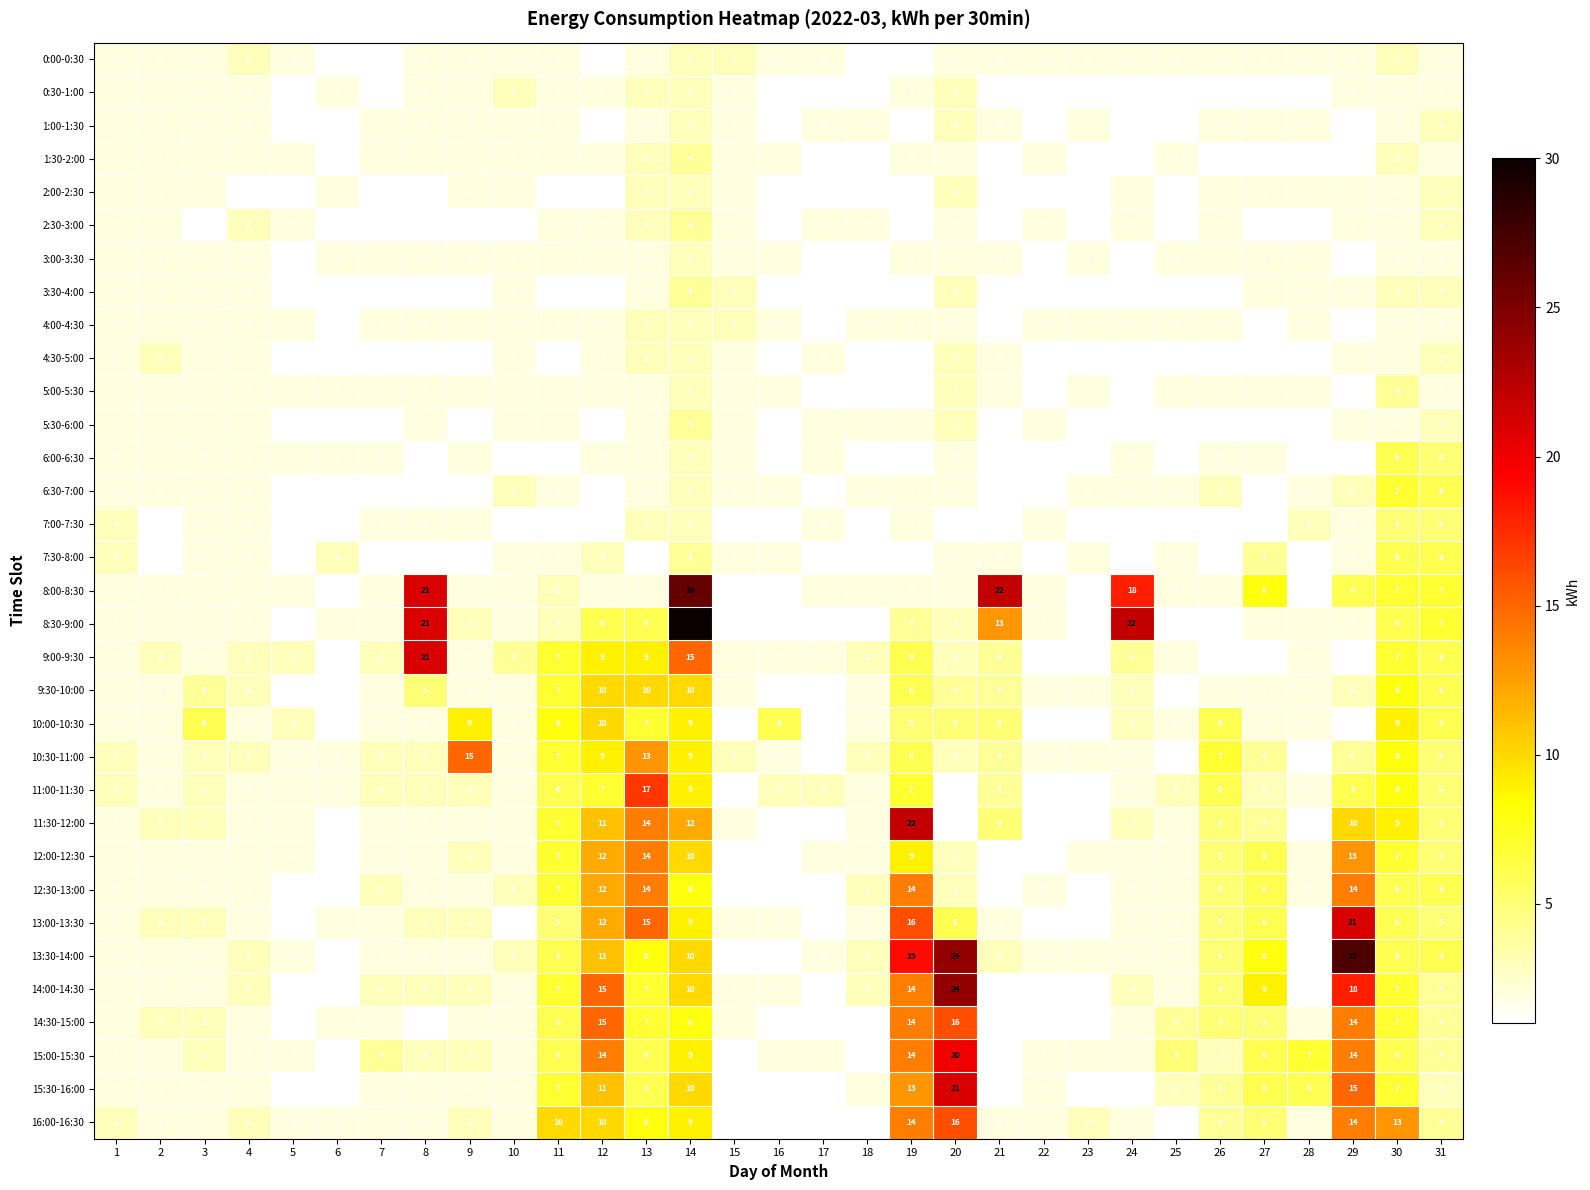

The 10:00-10:30 series shows 2 at 25. True or false?

True